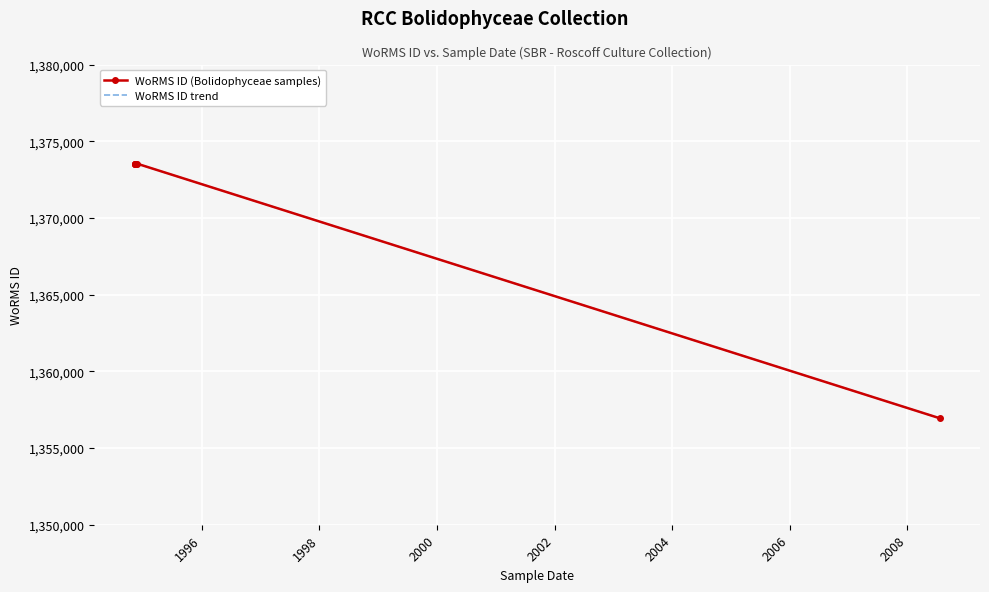

What is the maximum value for WoRMS ID trend?

1373545